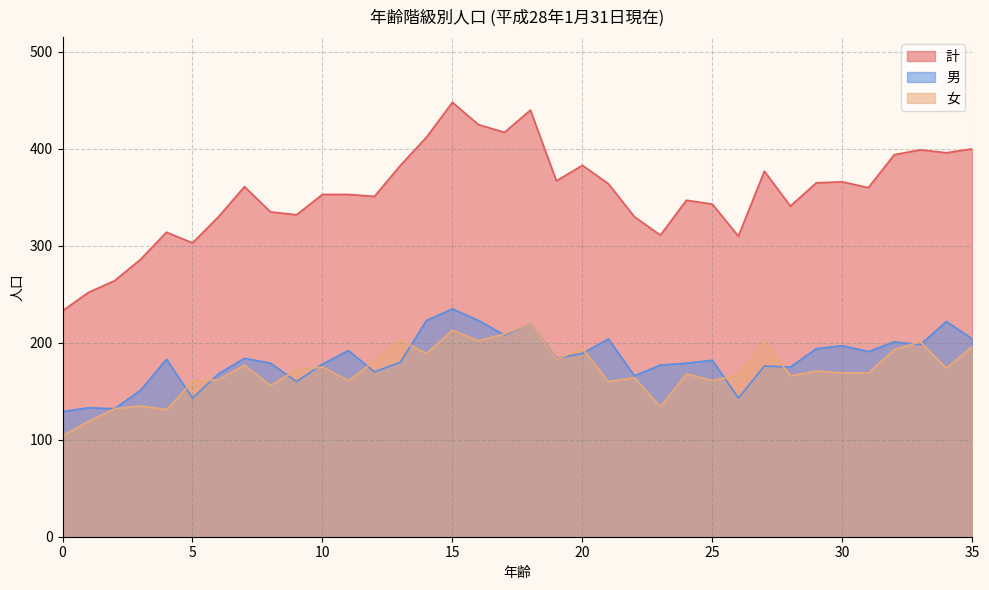

Which series ends up on top after the final intersection of 男 and 女?

男